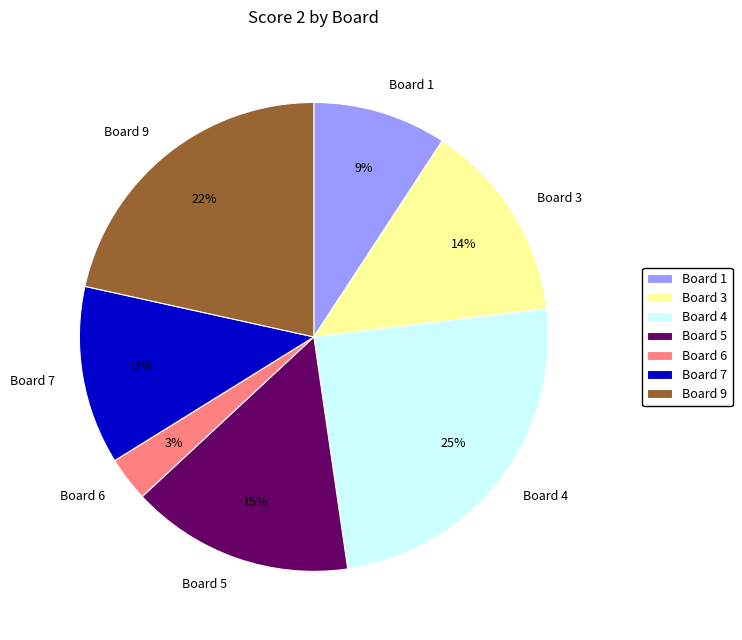

Which category has the biggest portion of the pie?

Board 4